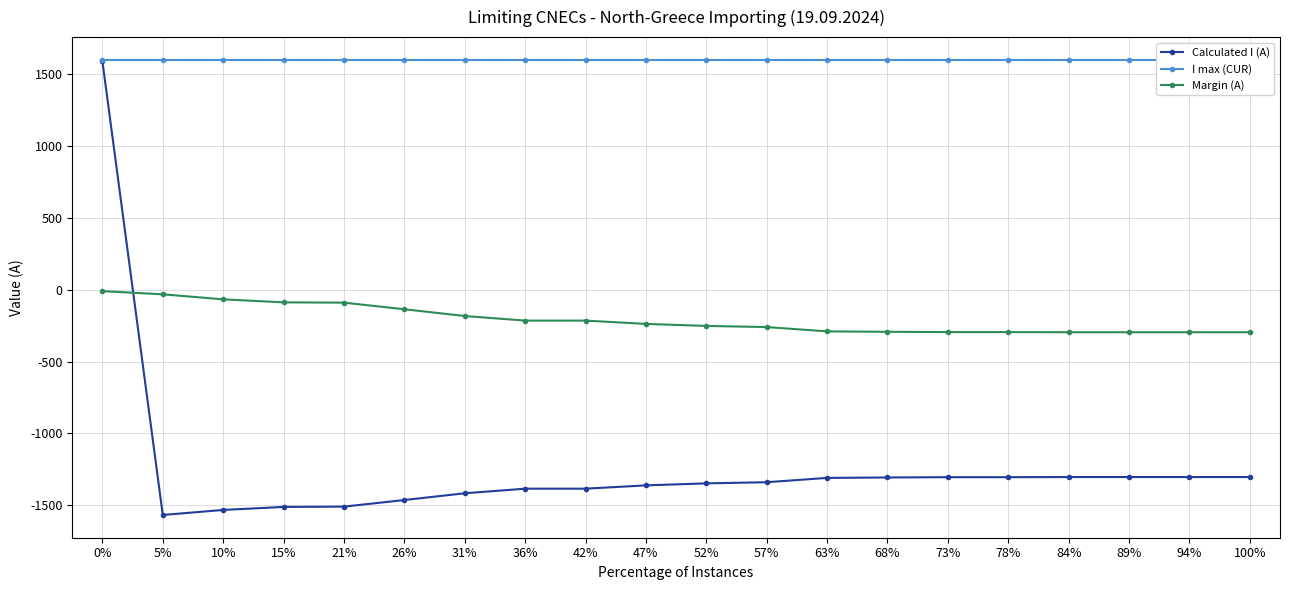

What position from the left is 47%?

10